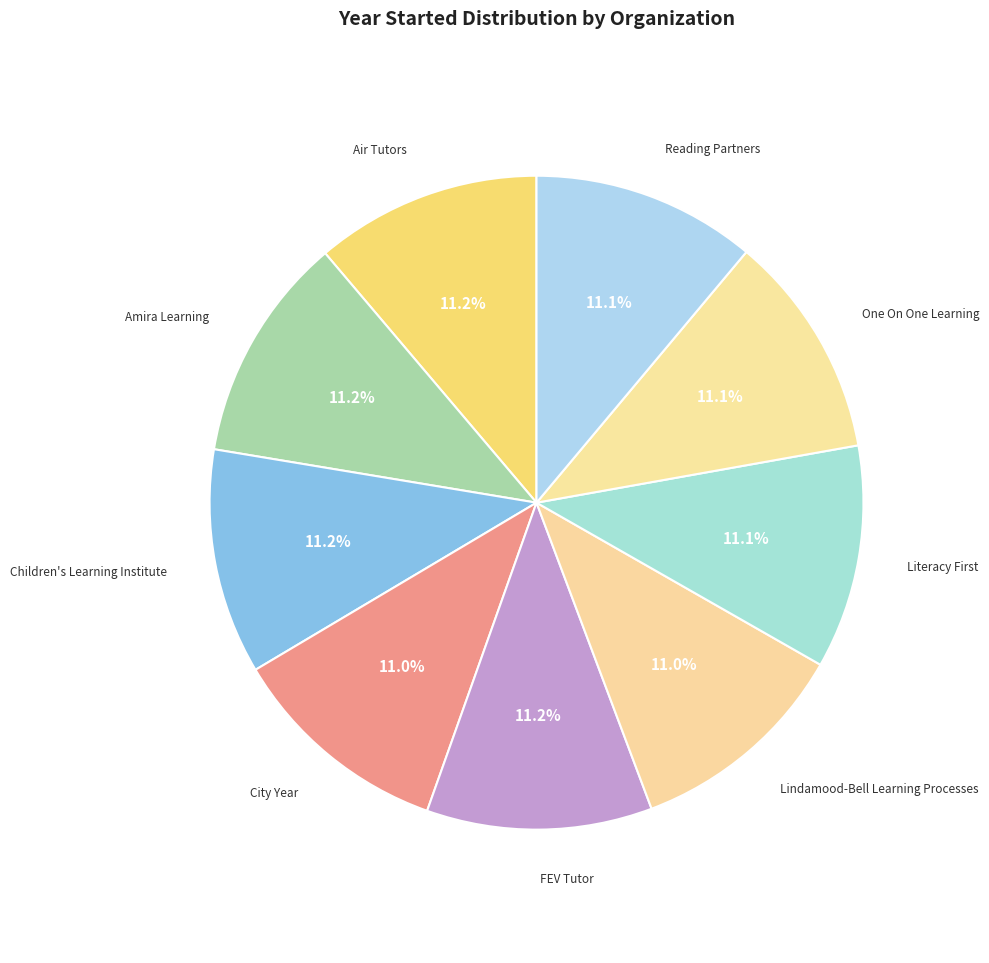

How many segments does this pie chart have?

9